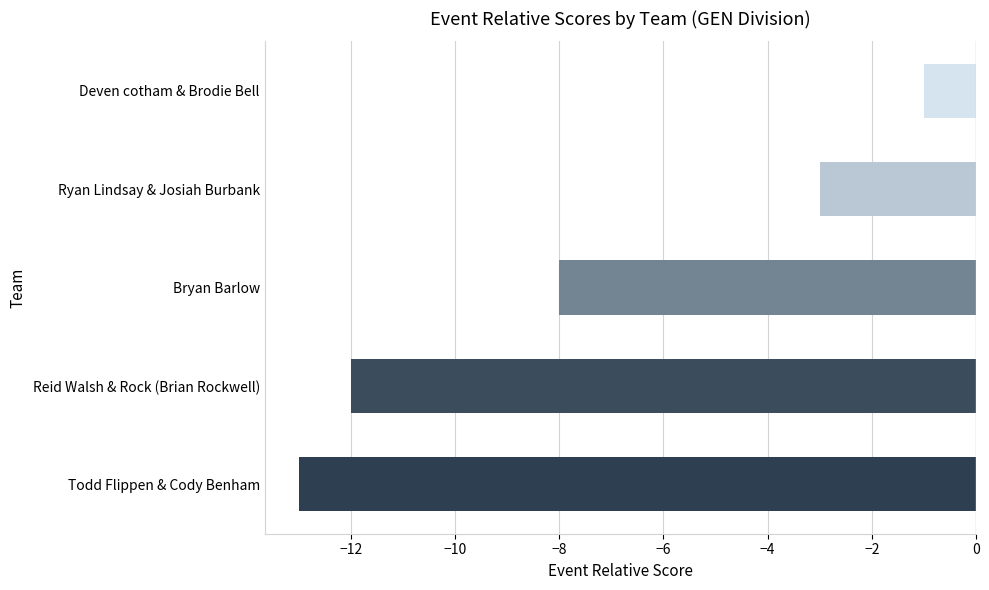

What is the smallest value displayed?

-13